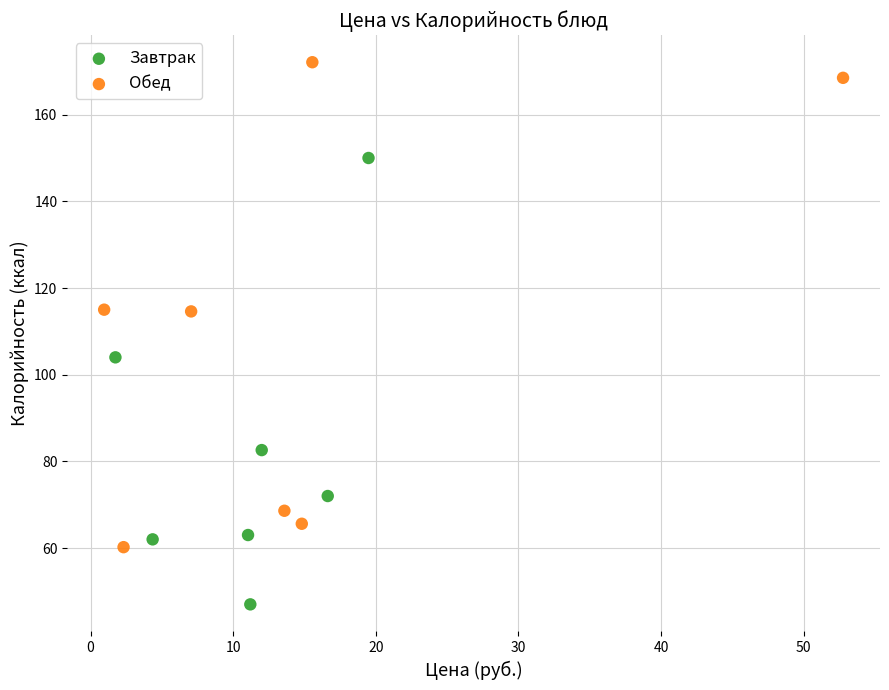

What are all the series names shown in the legend?

Завтрак, Обед